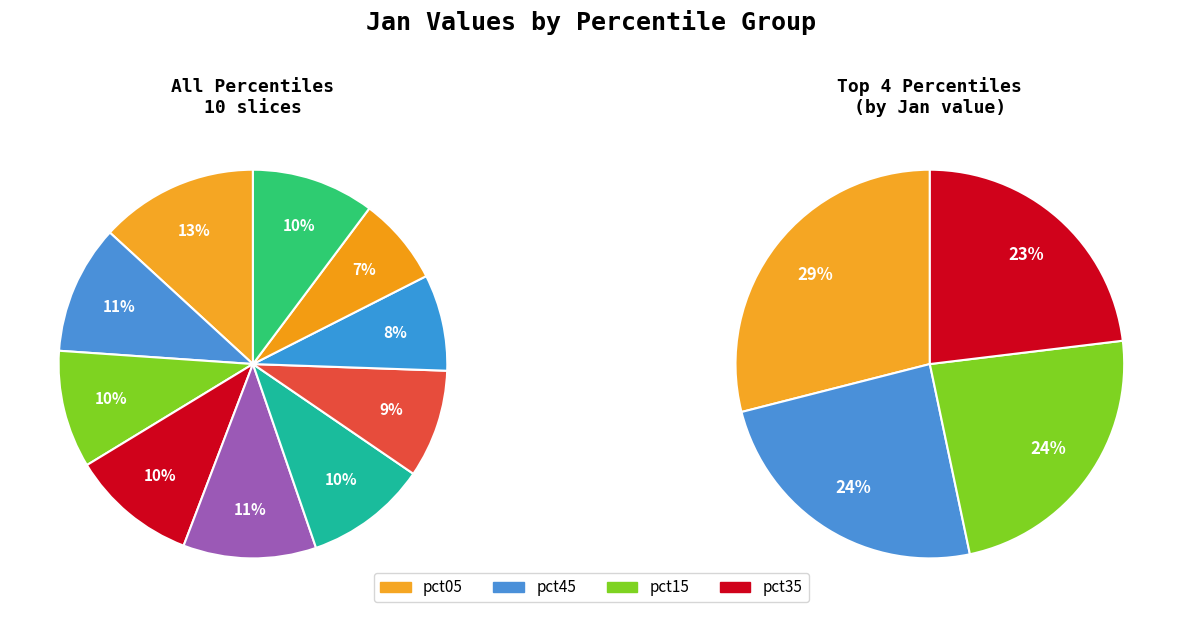

Rank the categories by value from lowest to highest.

pct85, pct75, pct65, pct25, pct55, pct95, pct35, pct15, pct45, pct05